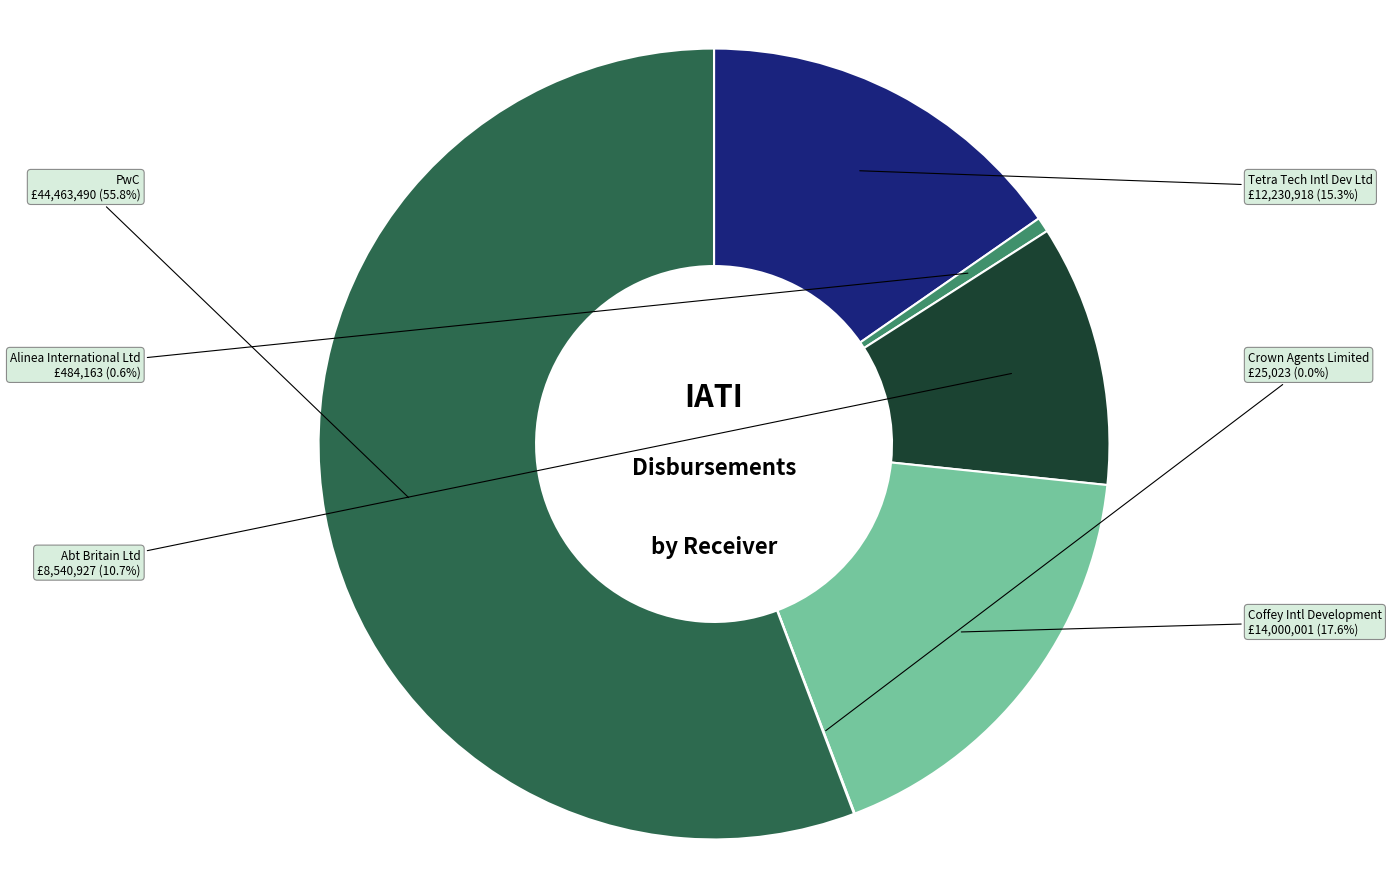

Is there a majority slice in this chart?

Yes